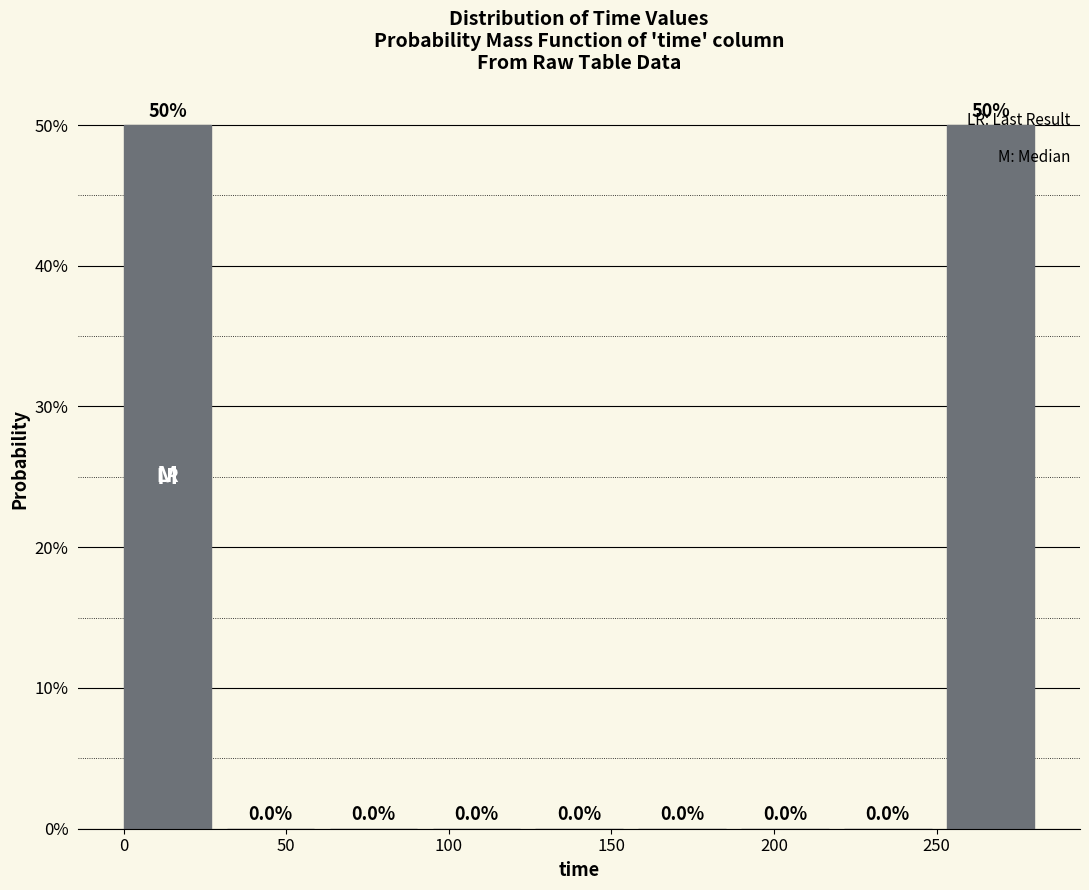

How tall is the bar that spans 255 to 285 on the x-axis? The bar edges are not printed on the chart, so give them approximately, as read against the axis.

50.0